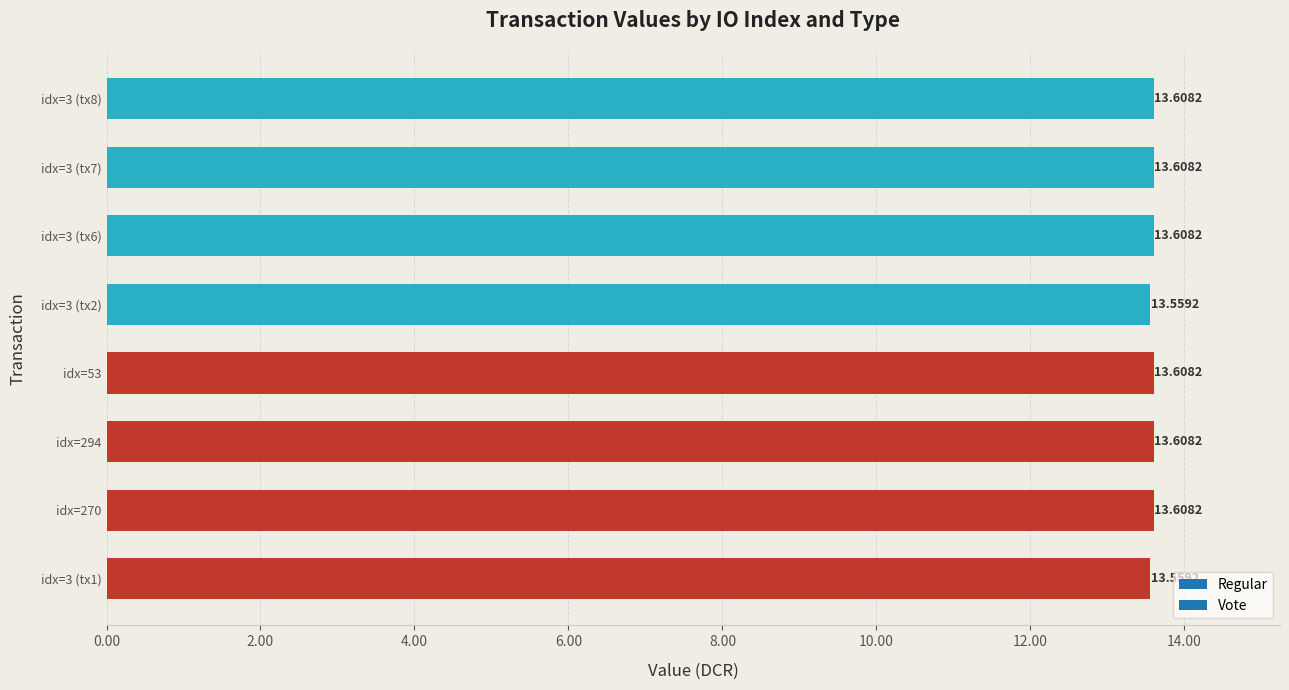

Which has a higher value, idx=3 (tx1) or idx=270?

idx=270